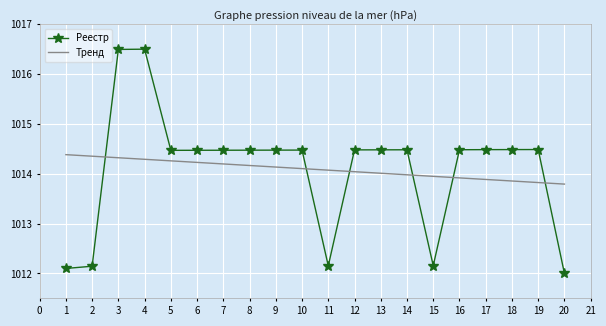

What is the difference between the highest and lowest values at 16?

0.6